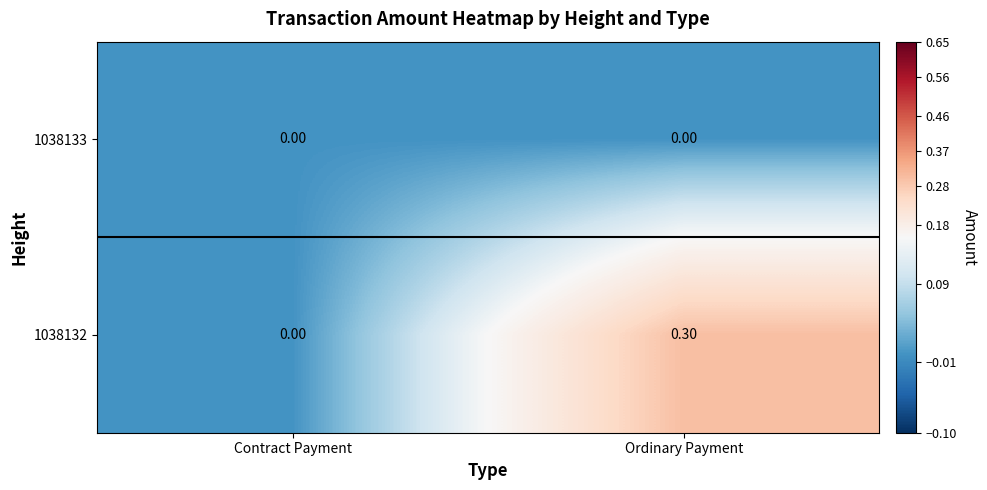

What is the sum of the 1038132 values at Ordinary Payment and Contract Payment?

0.3